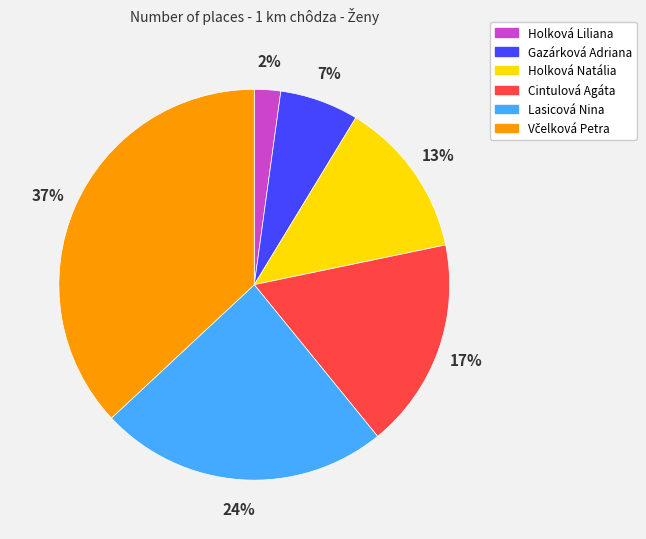

Is there any slice that represents more than half of the pie?

No